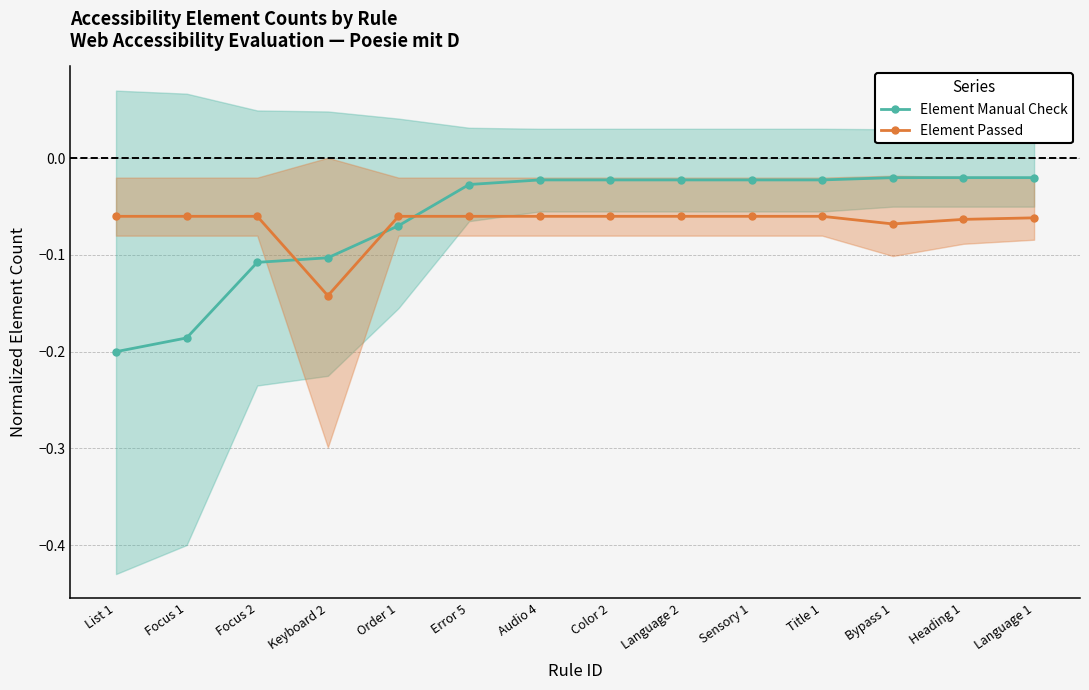

Is it true that Element Manual Check equals -0.0 at Error 5?

True